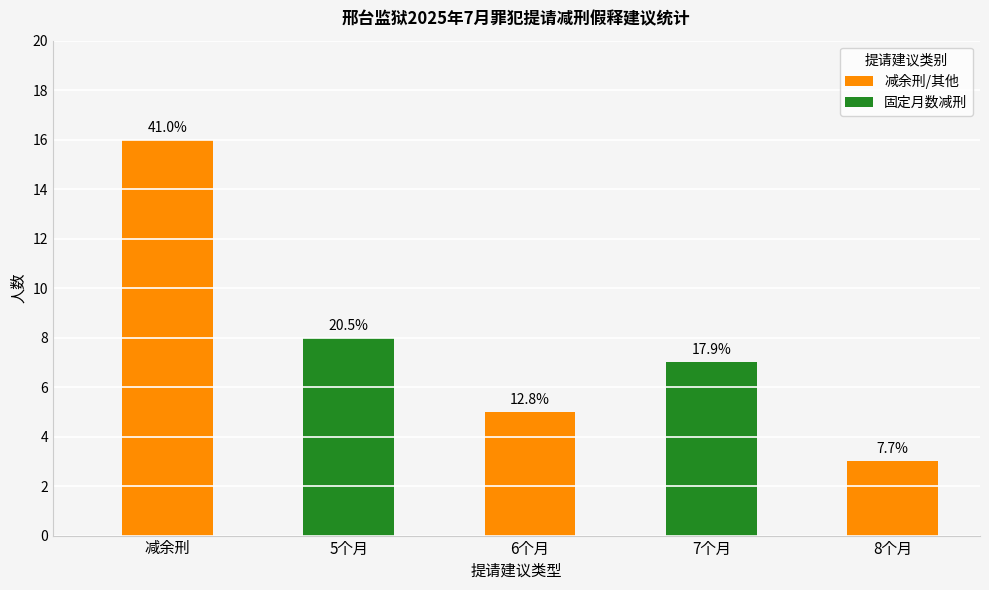

How many bars are there in total?

5